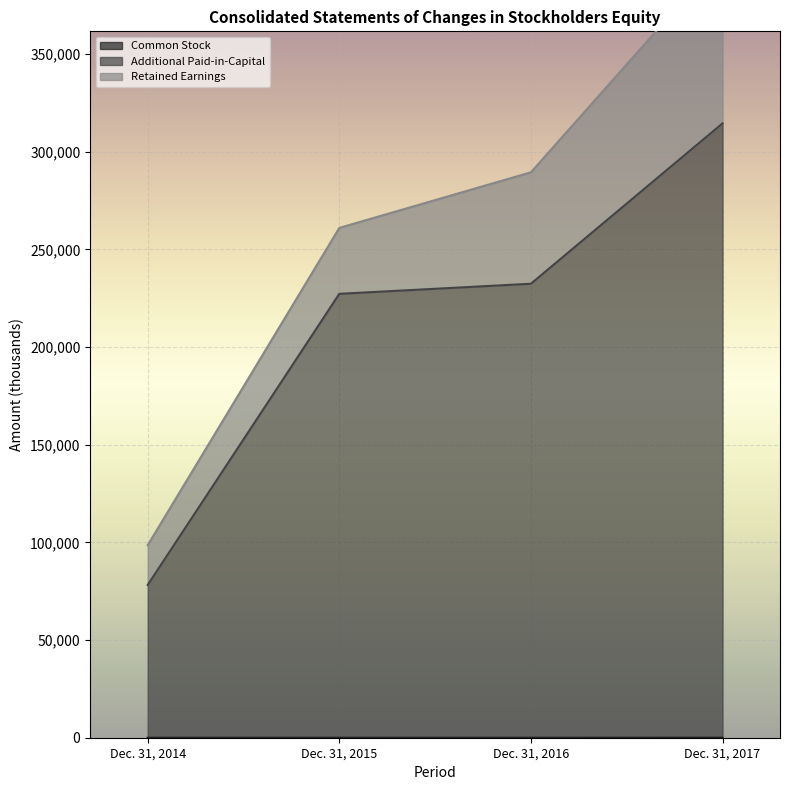

Between Dec. 31, 2014 and Dec. 31, 2016, which series saw the biggest shift?

Additional Paid-in-Capital